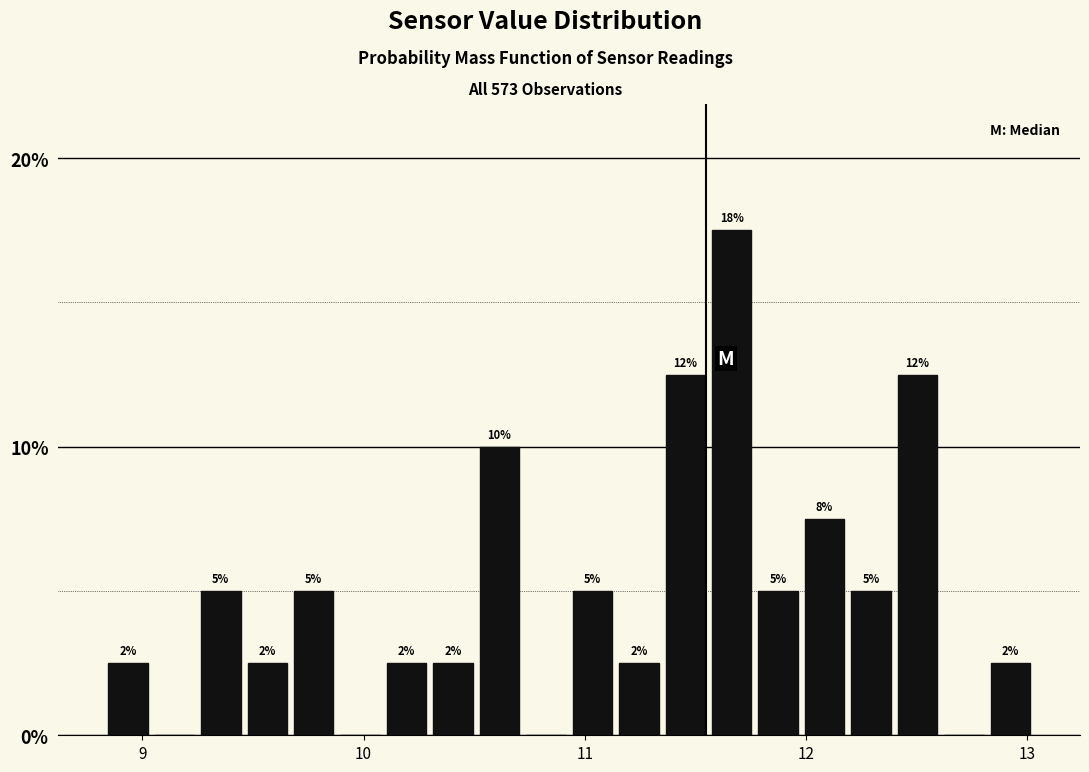

Read against the x-axis, roughly where is the centre of the tallest bar?

11.7